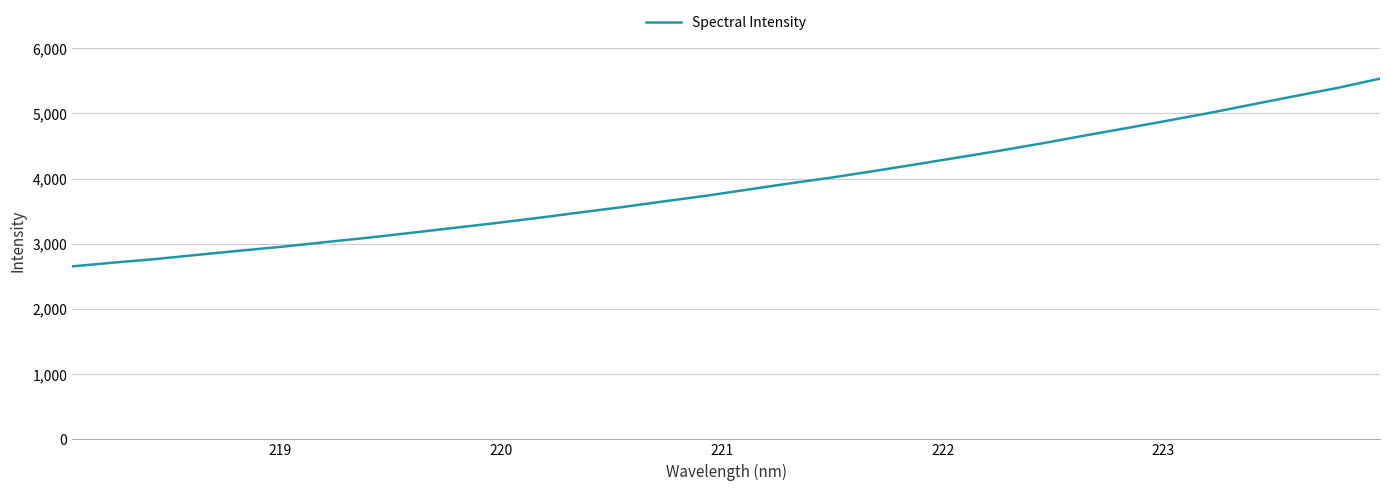

What is the difference between the maximum and second lowest values?

2820.7